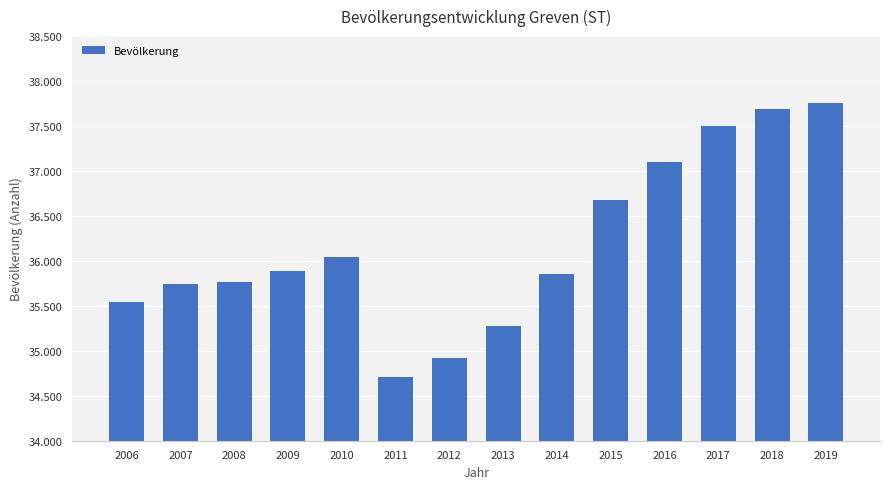

What is the minimum value shown in the chart?

34710